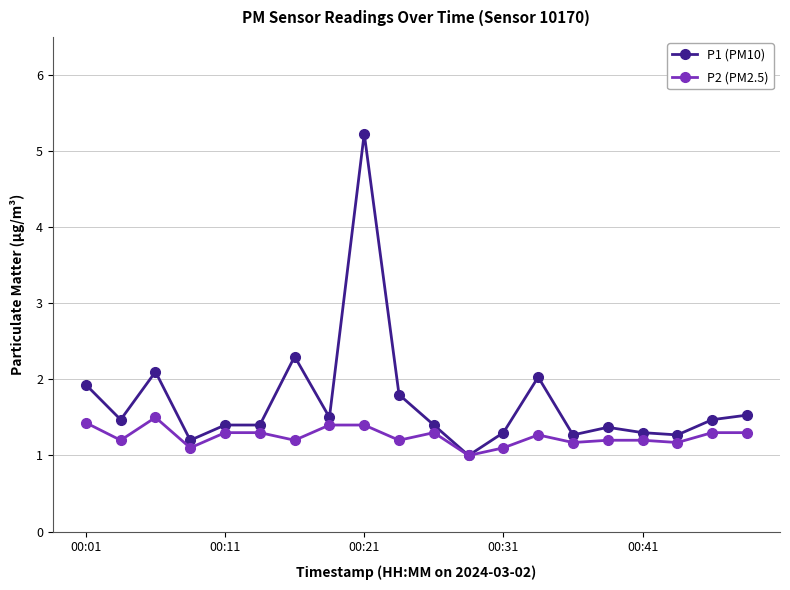

At how many categories does at least one series exceed 3?

1